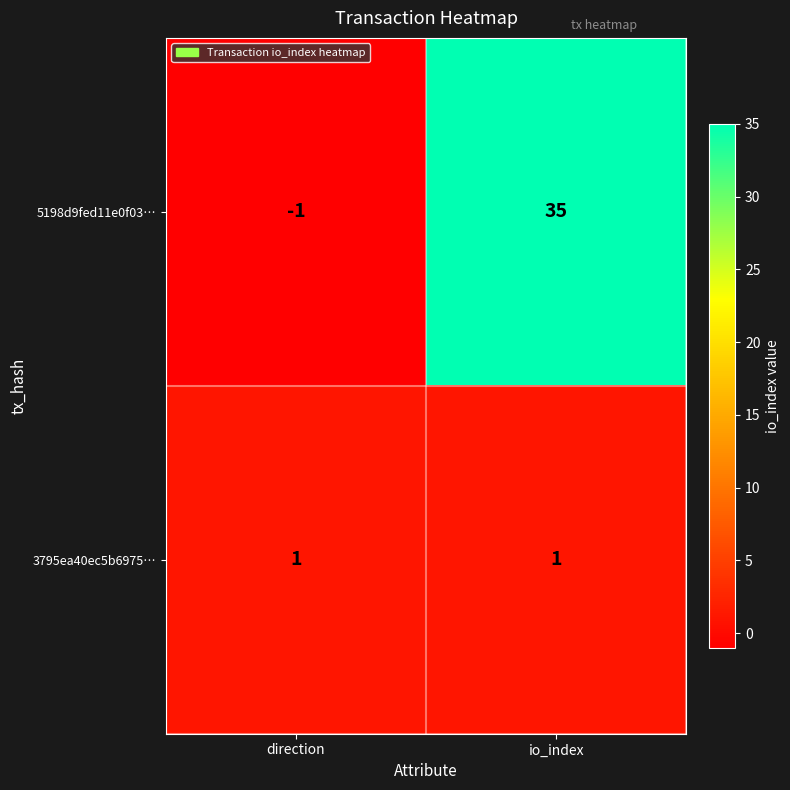

What is the average value of the 5198d9fed11e0f03… series?

17